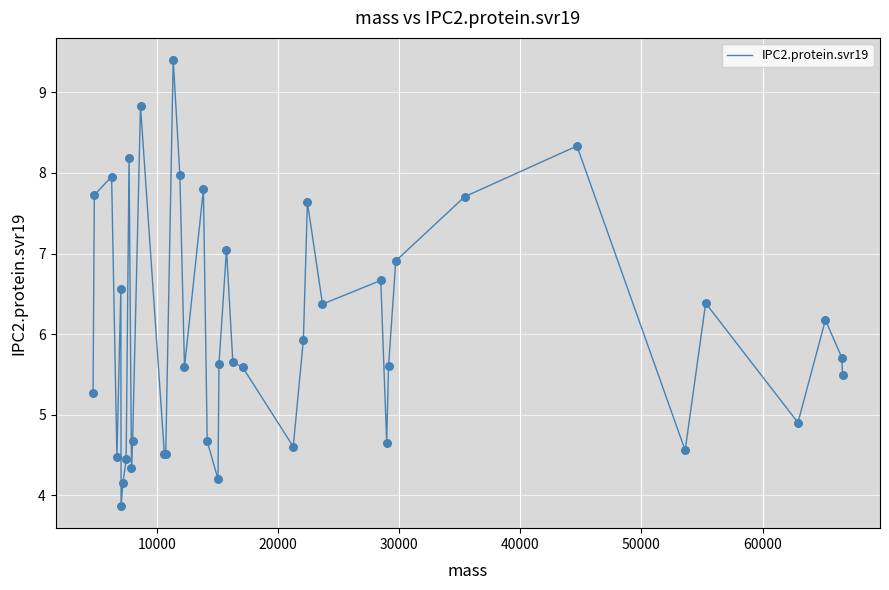

What is the difference between the maximum and minimum values?

5.5